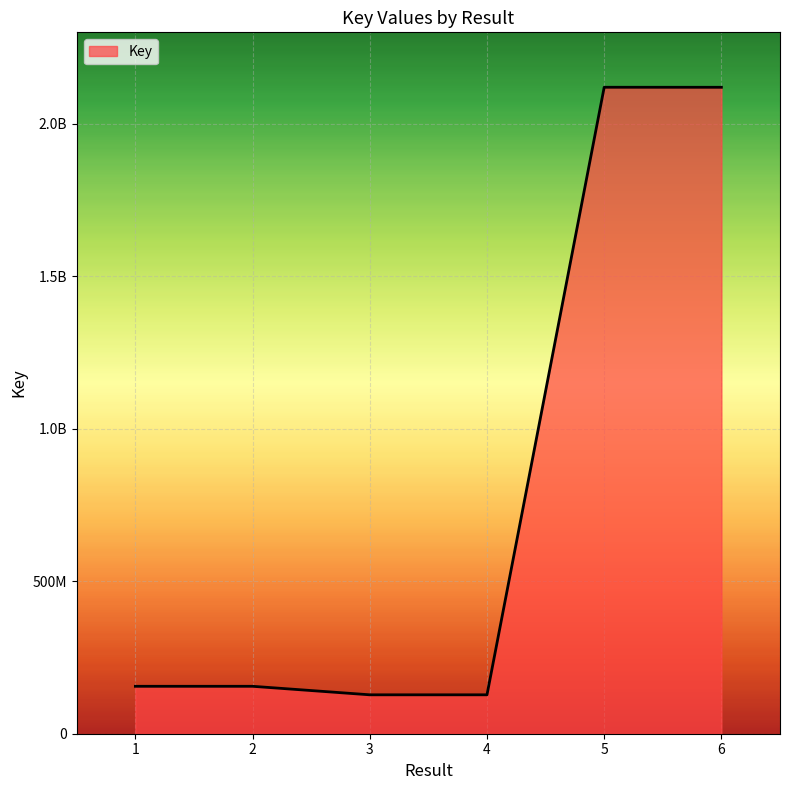

What is the difference between the maximum and minimum values?

1992292970